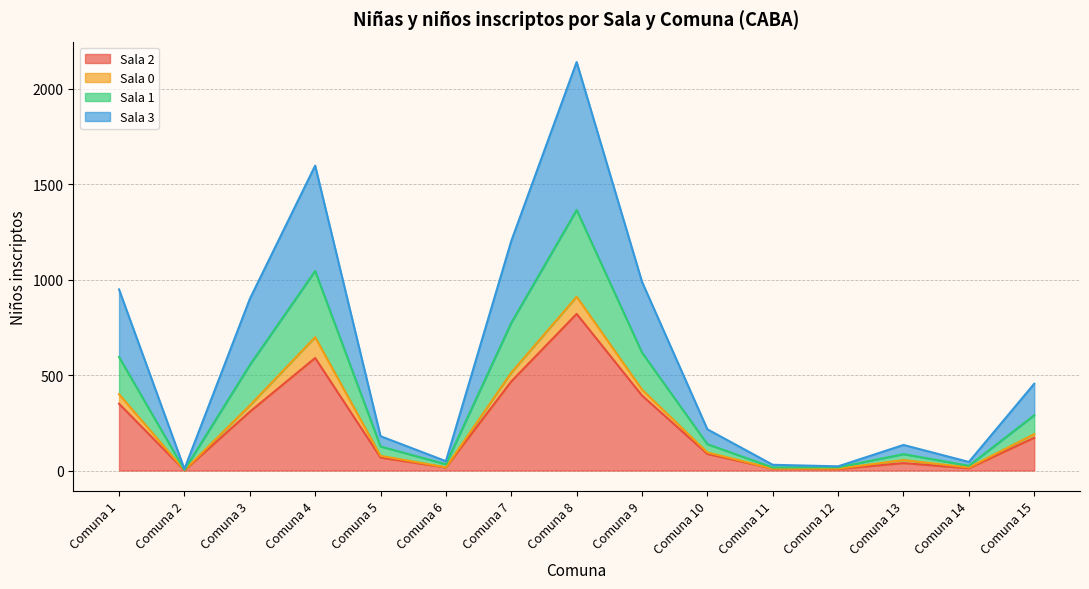

Which category has the highest value in the Sala 2 series?

Comuna 8